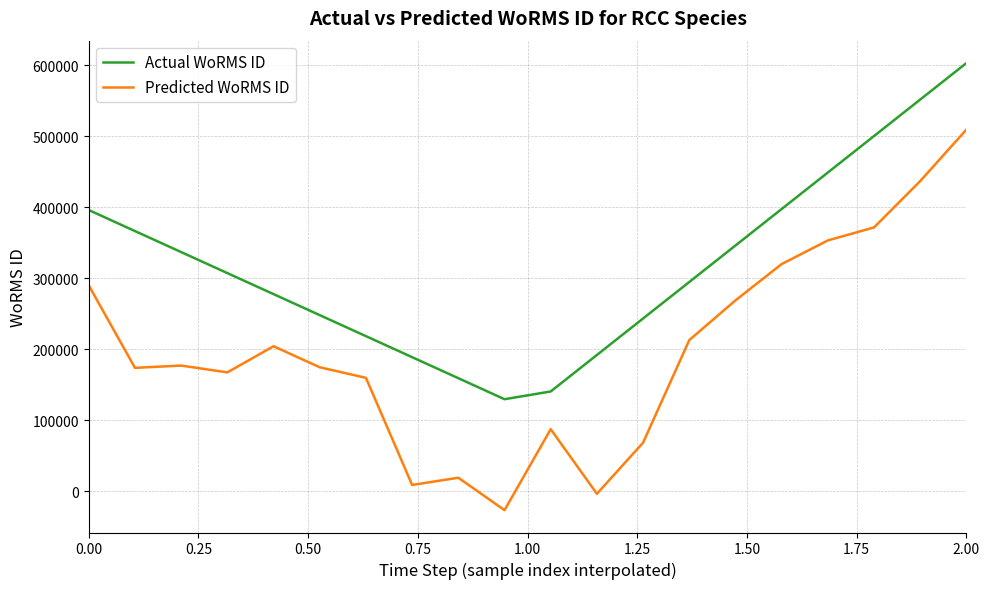

True or false: Actual WoRMS ID and Predicted WoRMS ID cross at least once.

False